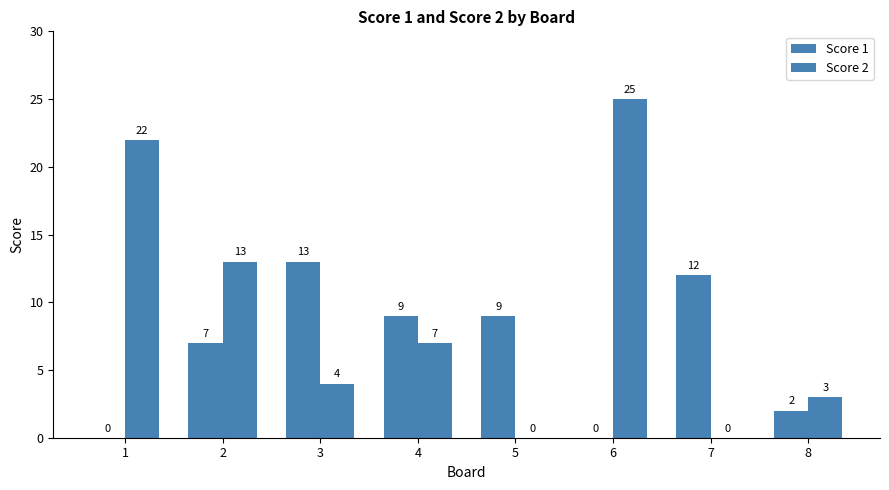

Reading left to right, what are all the values shown in this chart?

Score 1: 1=0	2=7	3=13	4=9	5=9	6=0	7=12	8=2
Score 2: 1=22	2=13	3=4	4=7	5=0	6=25	7=0	8=3